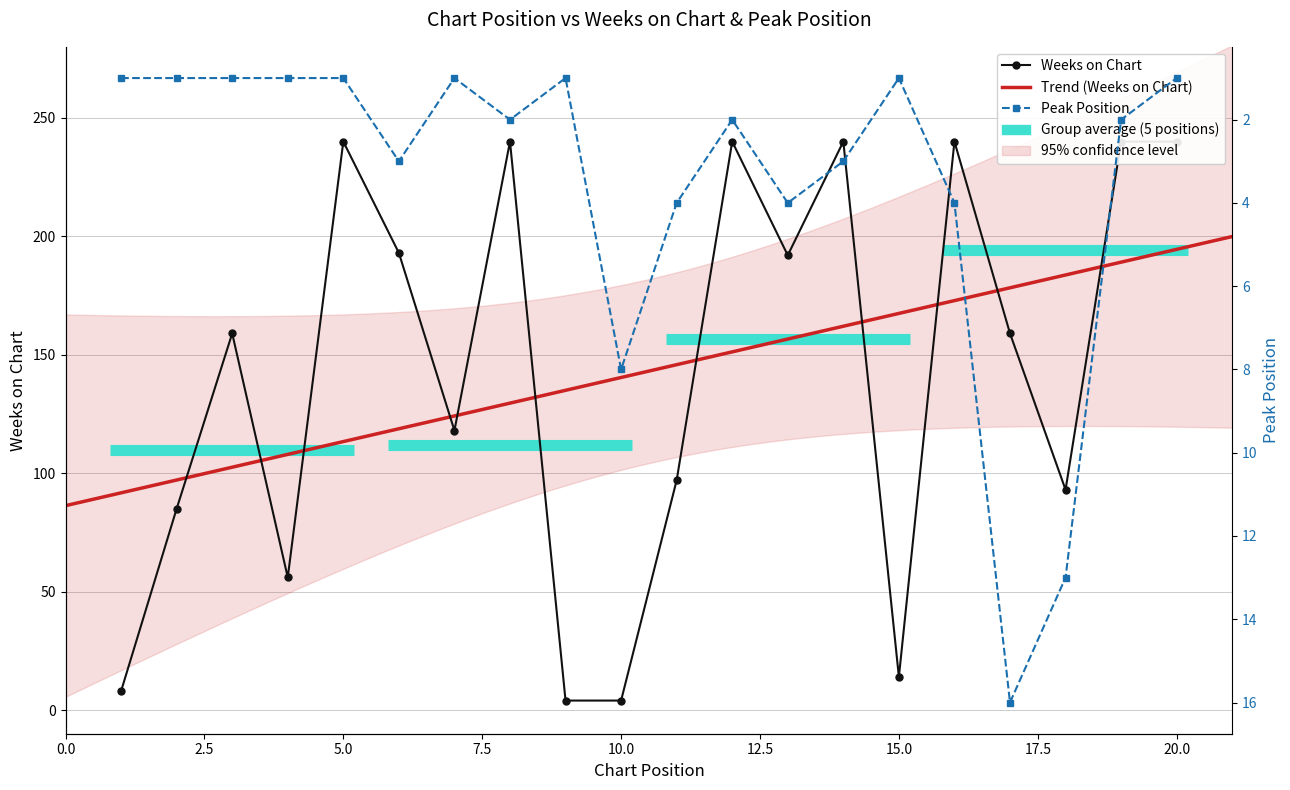

Is it true that Peak Position equals 4 at 16?

True